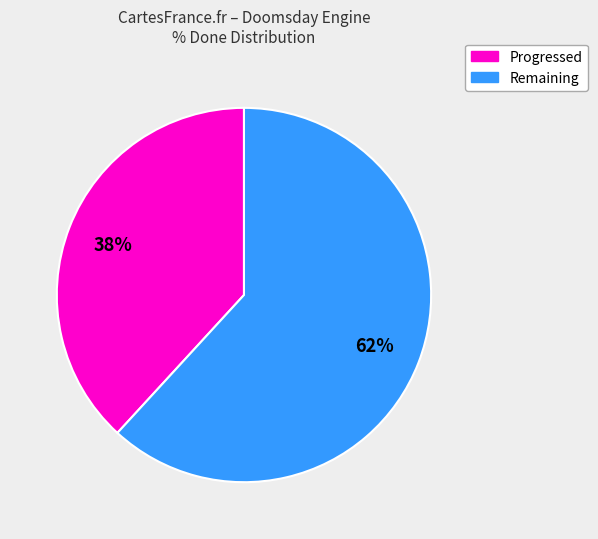

Count the number of slices in the pie.

2